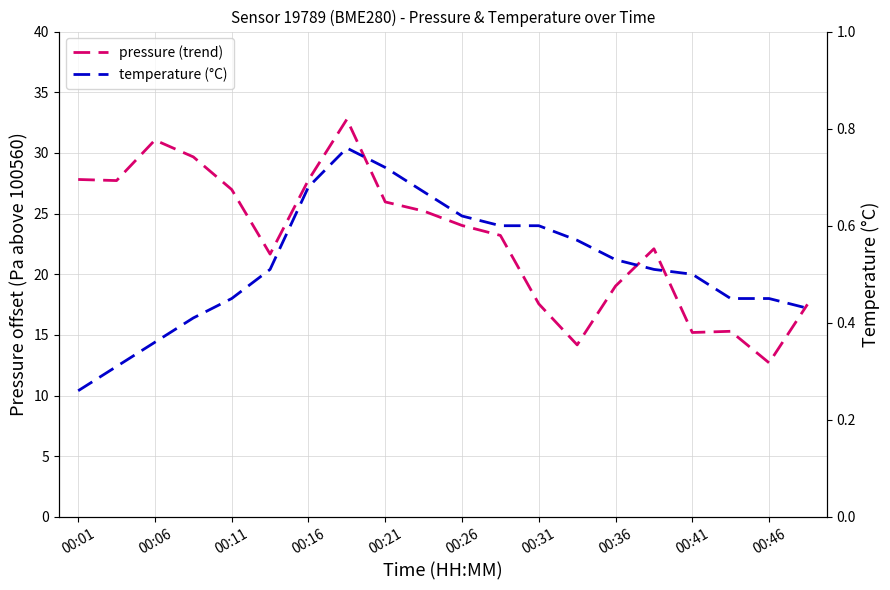

True or false: pressure (trend) and temperature (°C) cross at least once.

False